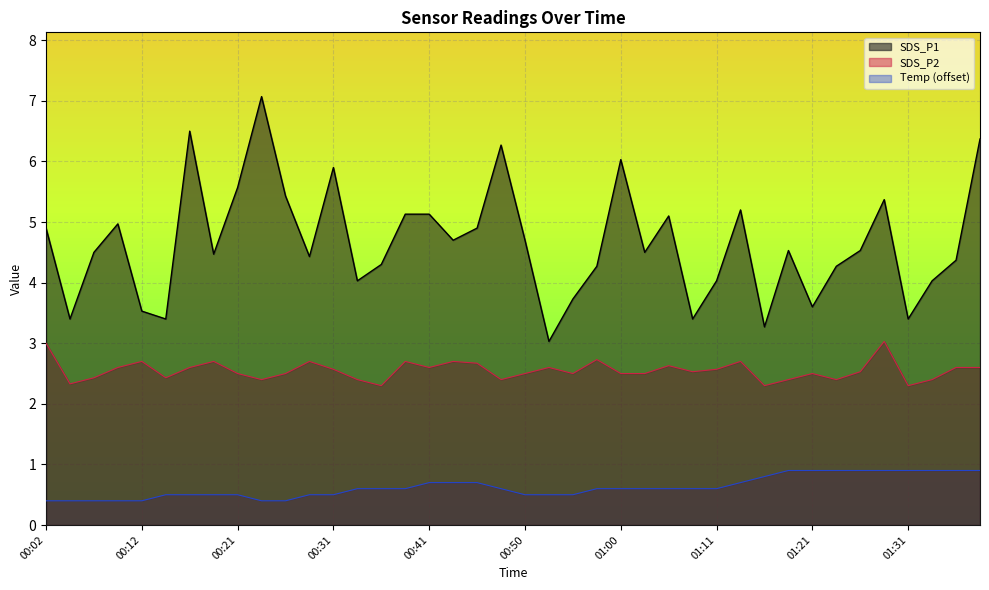

Which series has the largest total across all categories?

SDS_P1